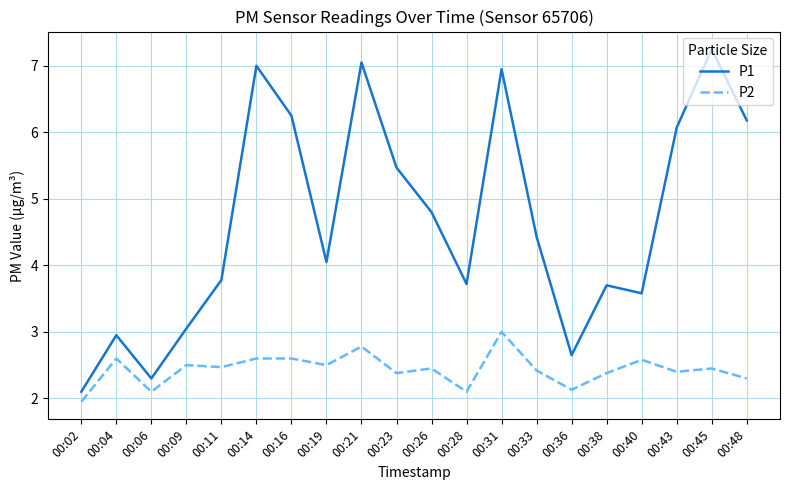

Which series has the largest total across all categories?

P1